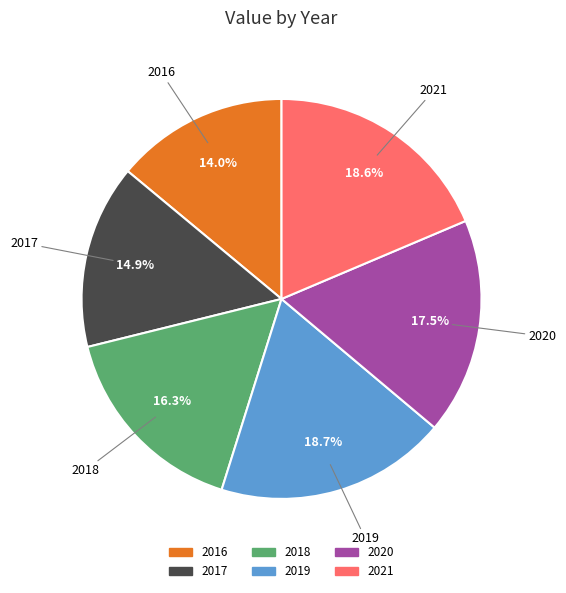

Is there any slice that represents more than half of the pie?

No